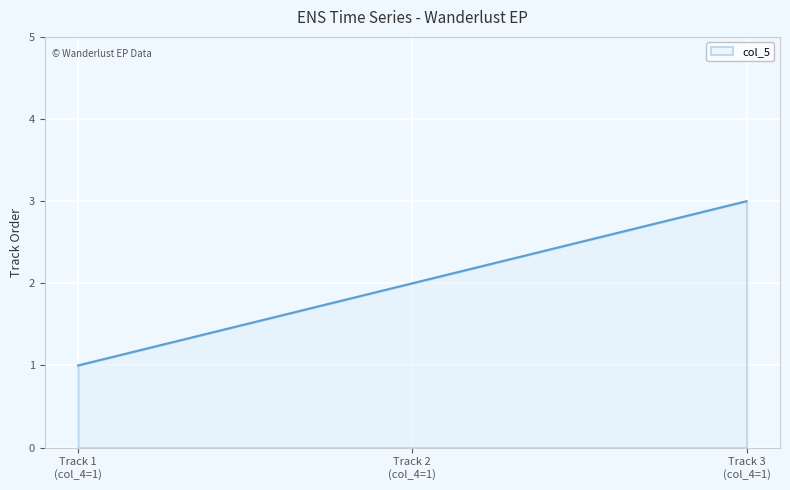

How many lines are shown in the chart?

1